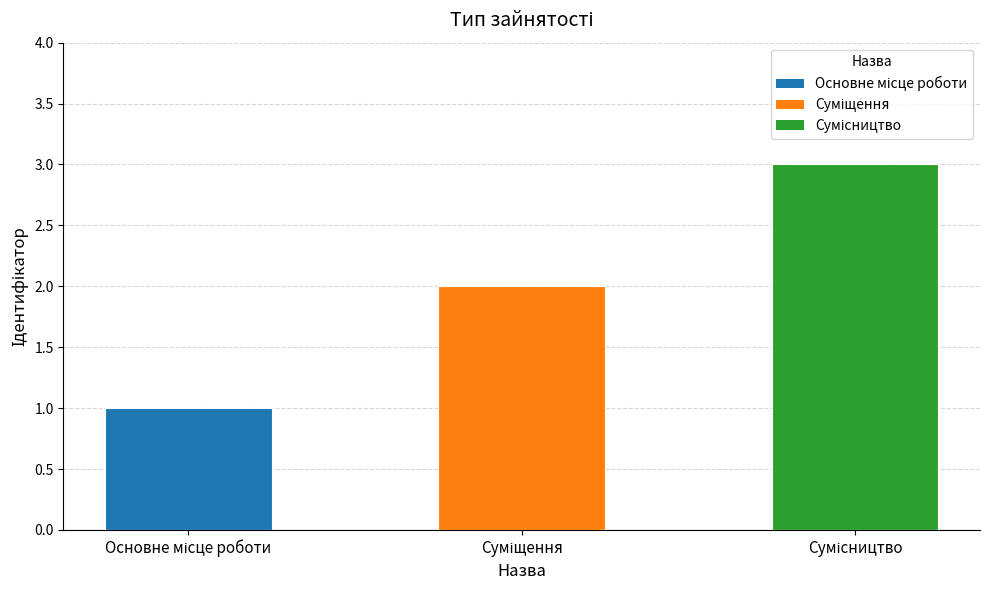

What is the maximum value shown in the chart?

3